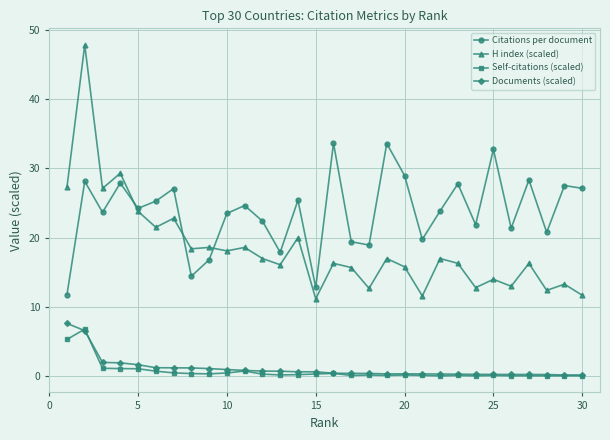

What are all the series names shown in the legend?

Citations per document, H index (scaled), Self-citations (scaled), Documents (scaled)